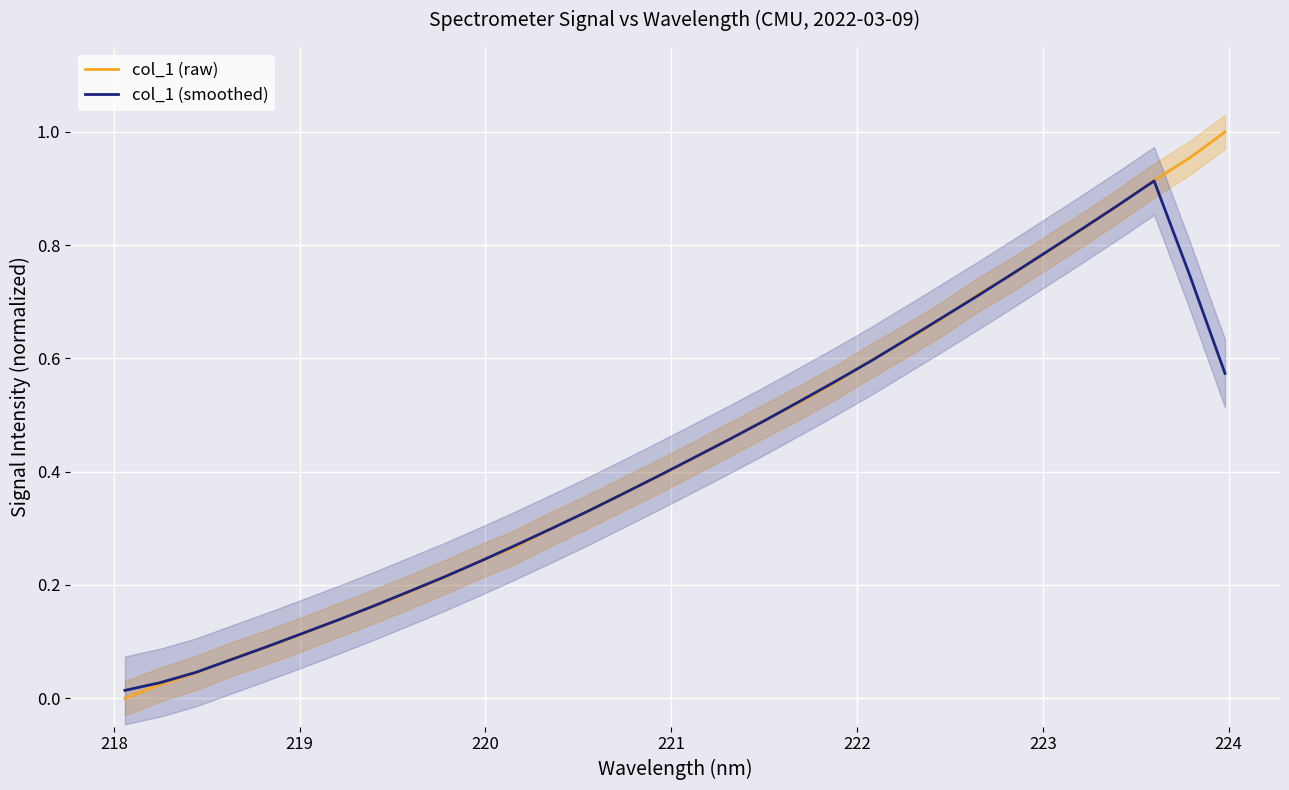

What is the sum of all col_1 (smoothed) values?

13.5